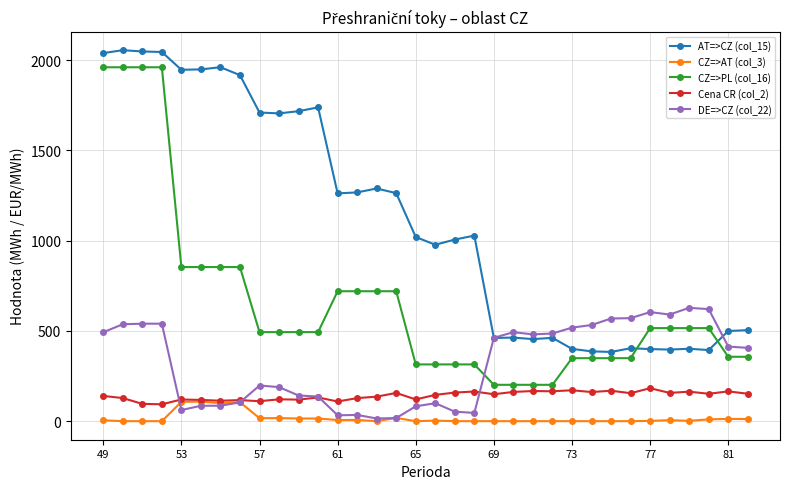

Which series has the largest total across all categories?

AT=>CZ (col_15)